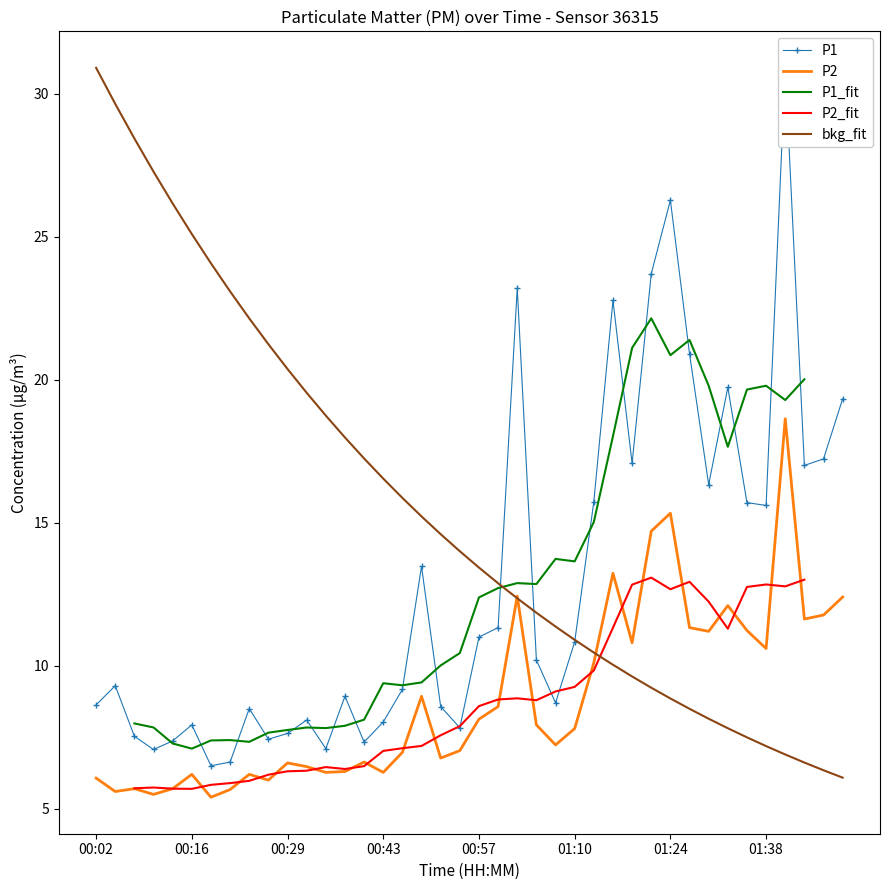

True or false: P1 has a value of 7.8 at 00:54.

True